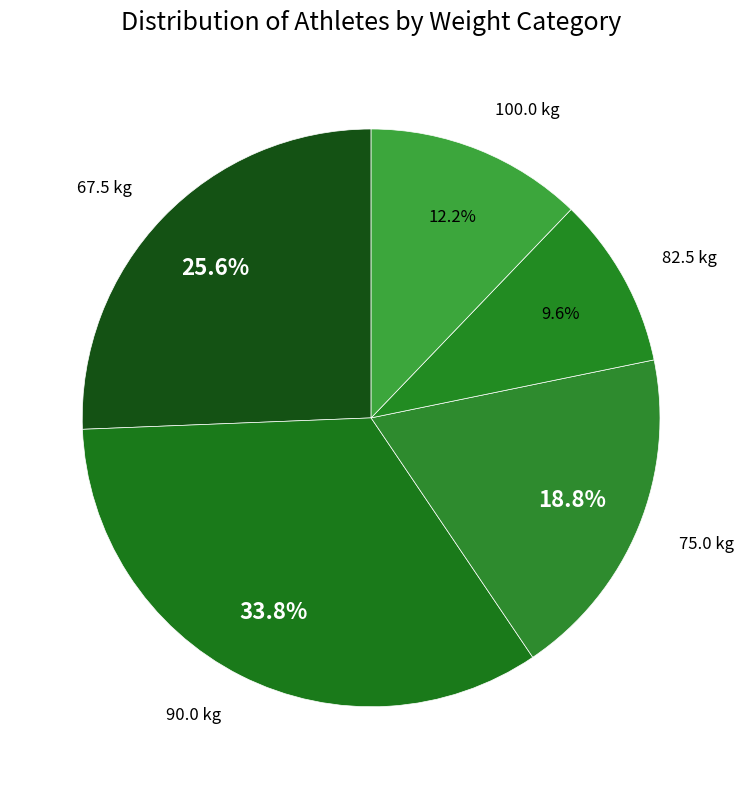

How much of the chart is everything except 82.5 kg?

90.4%